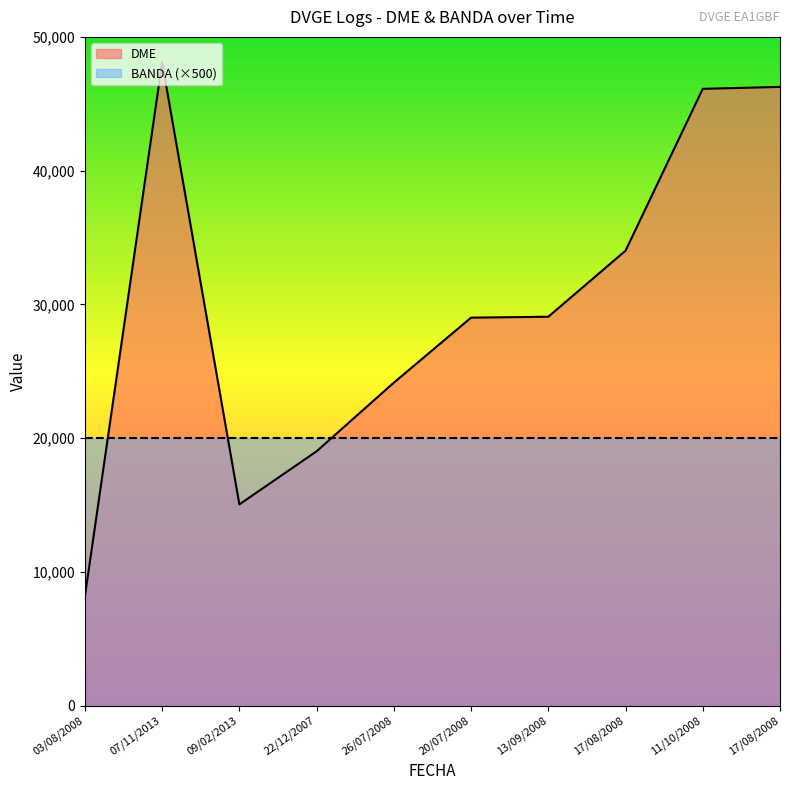

The value at 26/07/2008 is 5623. True or false?

False